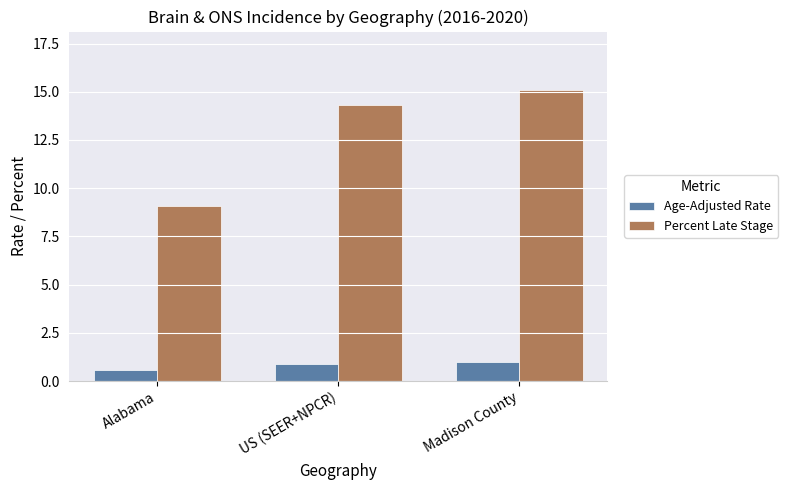

Reading right to left, list all the values displayed in this chart.

Age-Adjusted Rate: Madison County=1.0	US (SEER+NPCR)=0.9	Alabama=0.6
Percent Late Stage: Madison County=15.1	US (SEER+NPCR)=14.3	Alabama=9.1